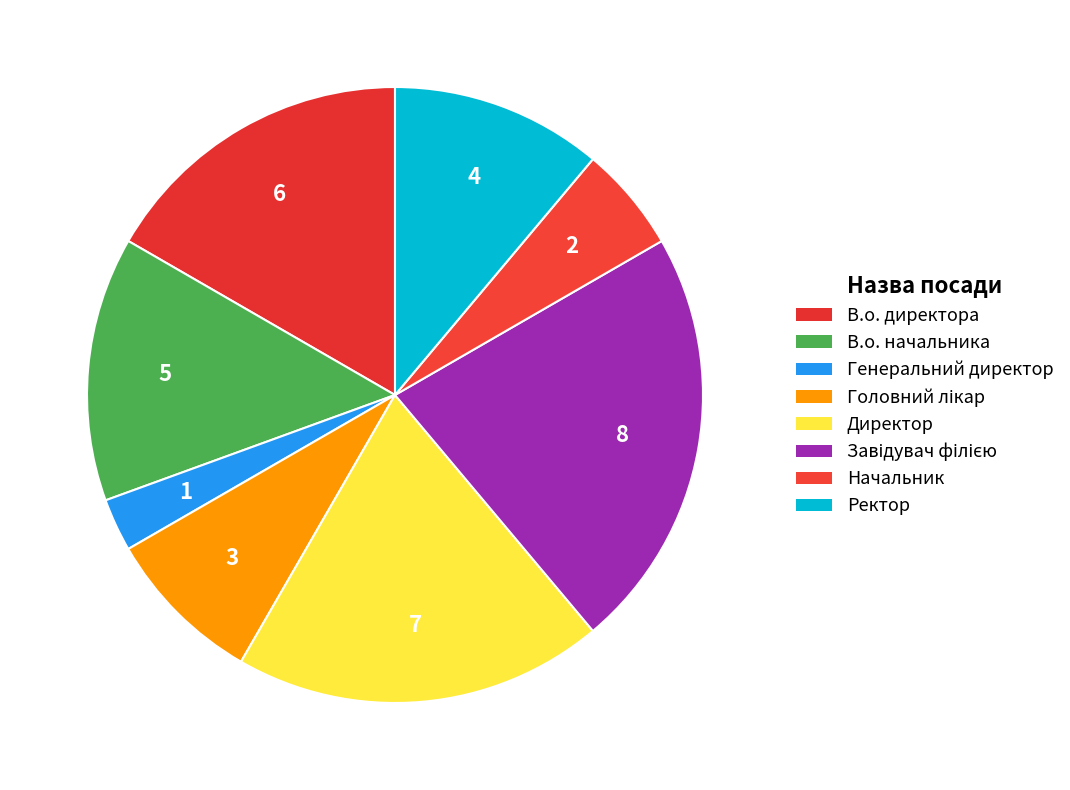

Which category has the smallest portion of the pie?

Генеральний директор